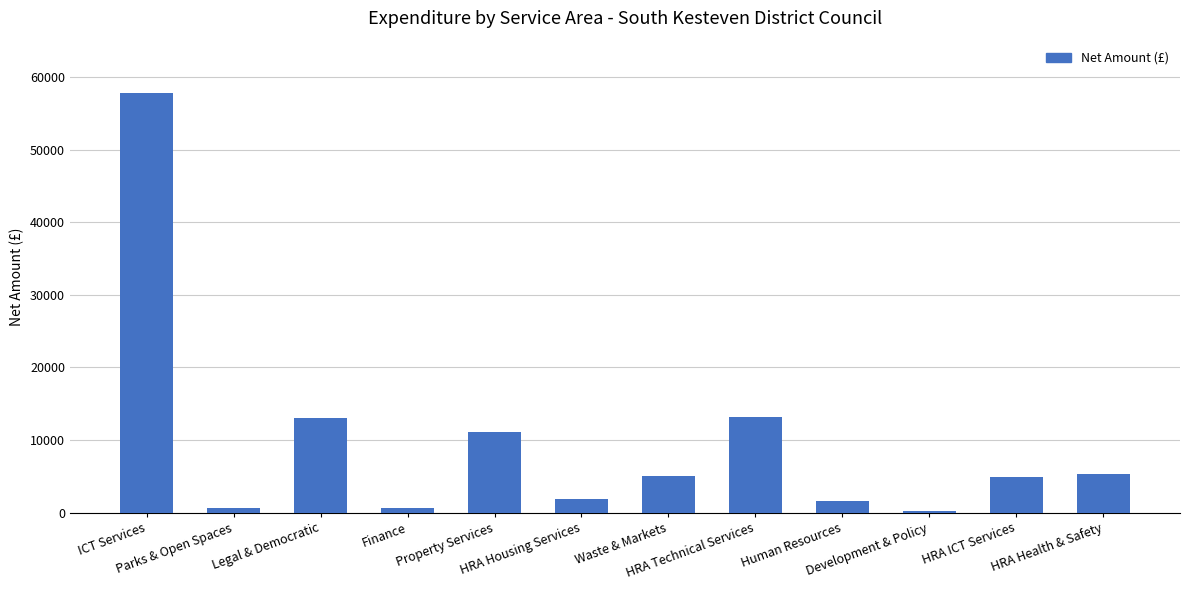

What is the average value?

9621.3